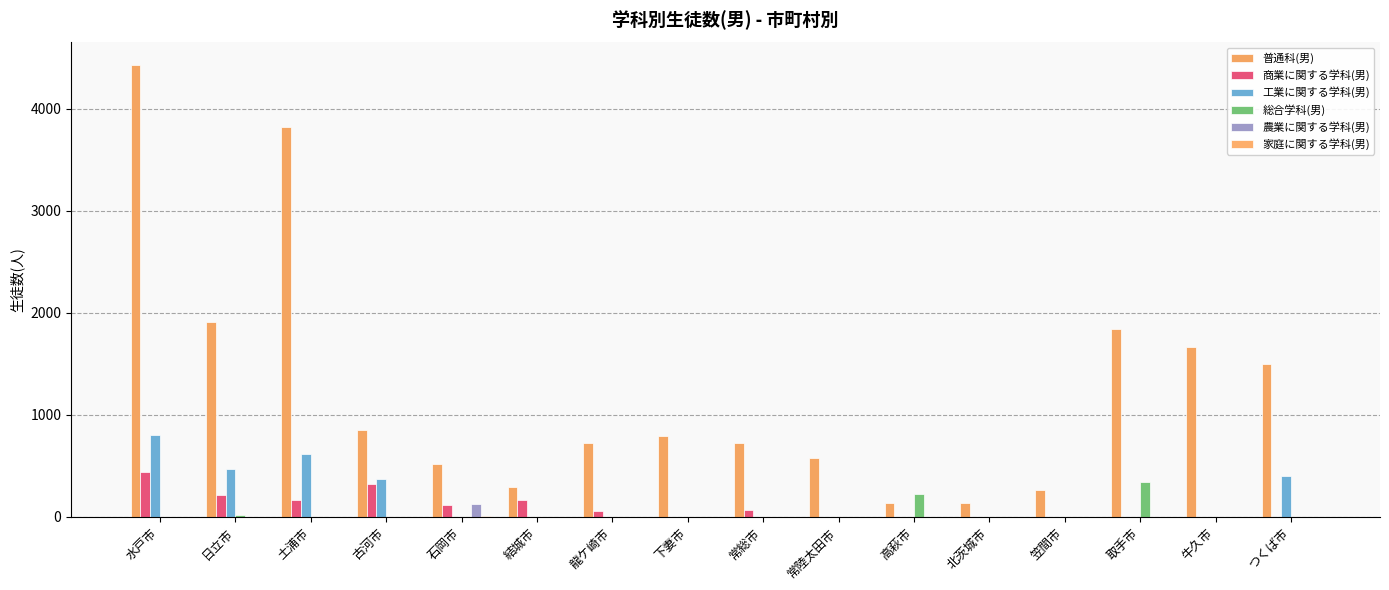

Which series has the largest total across all categories?

普通科(男)